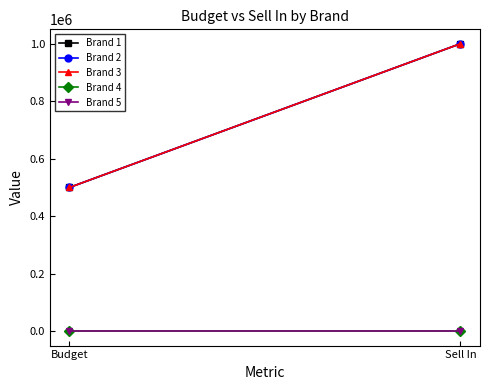

What is the sum of all Brand 3 values?

1500000